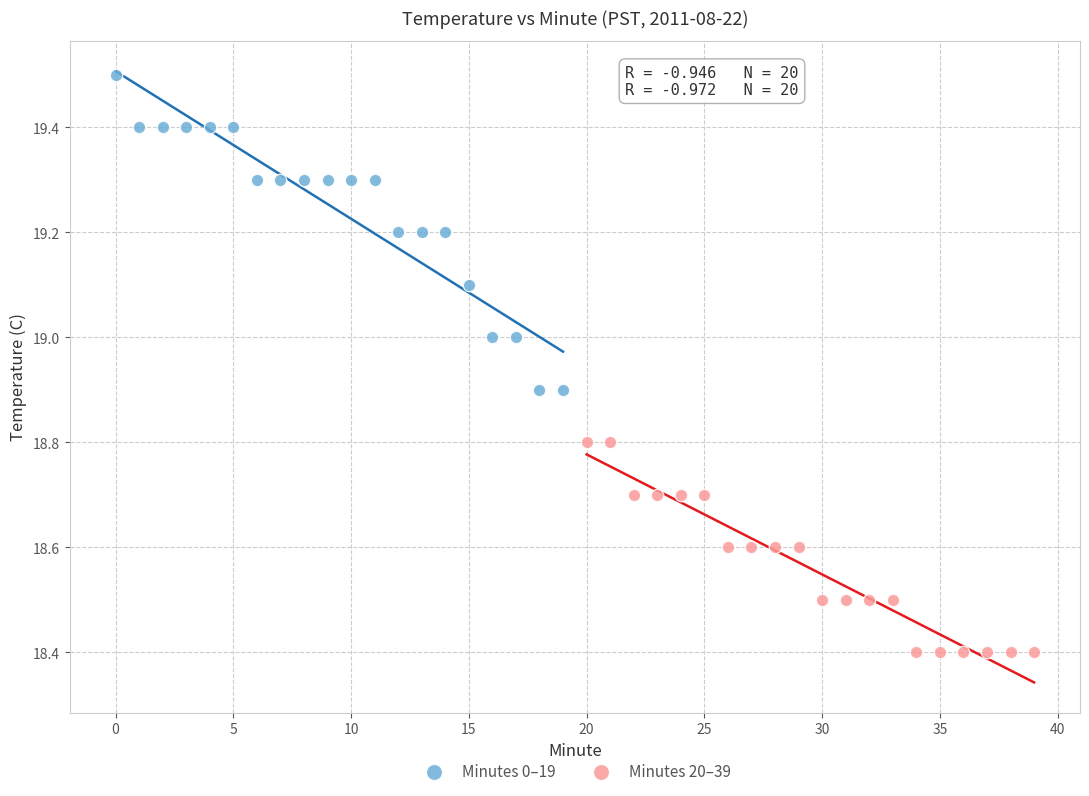

Which series has the largest Y range (max minus min)?

Minutes 0–19